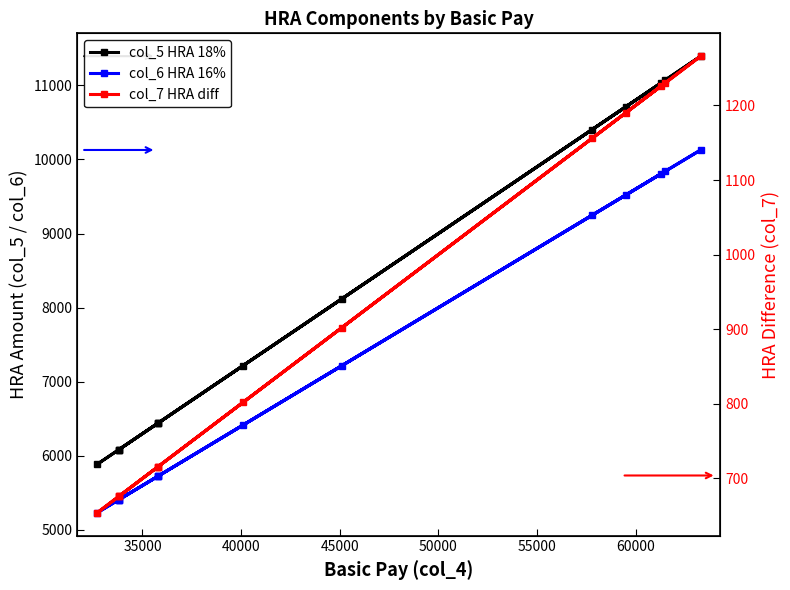

Which series has the largest total across all categories?

col_5 HRA 18%